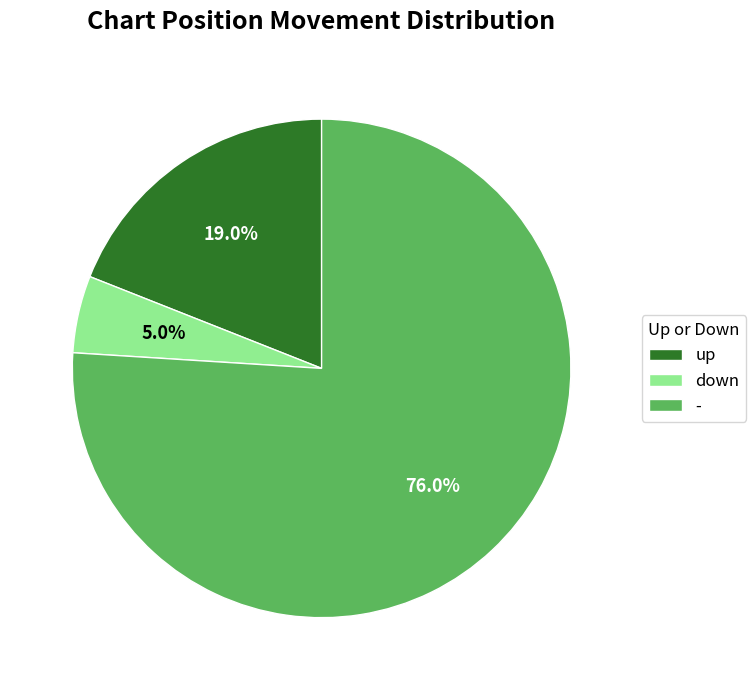

To the nearest percent, what is the combined percentage of down and -?

81%